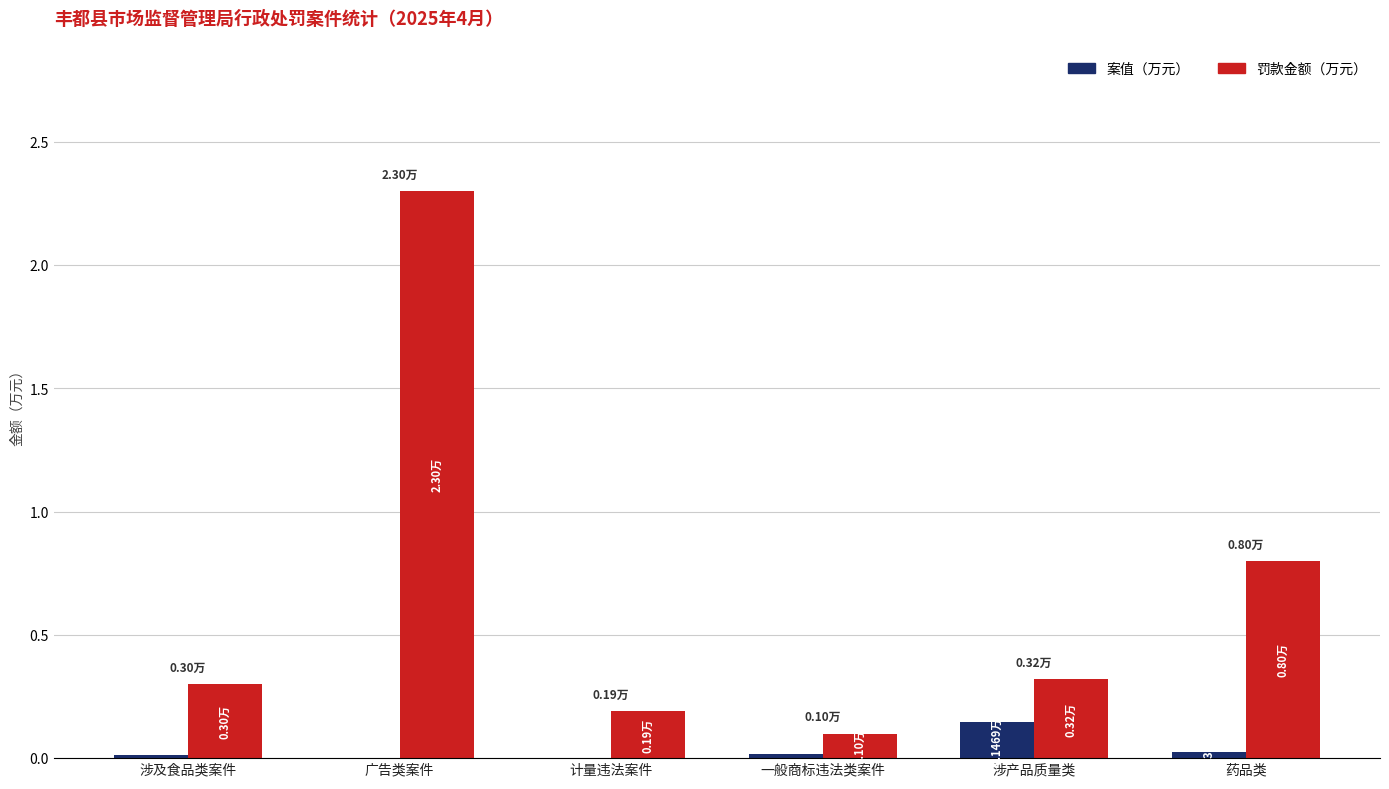

What is the greatest value displayed?

2.3